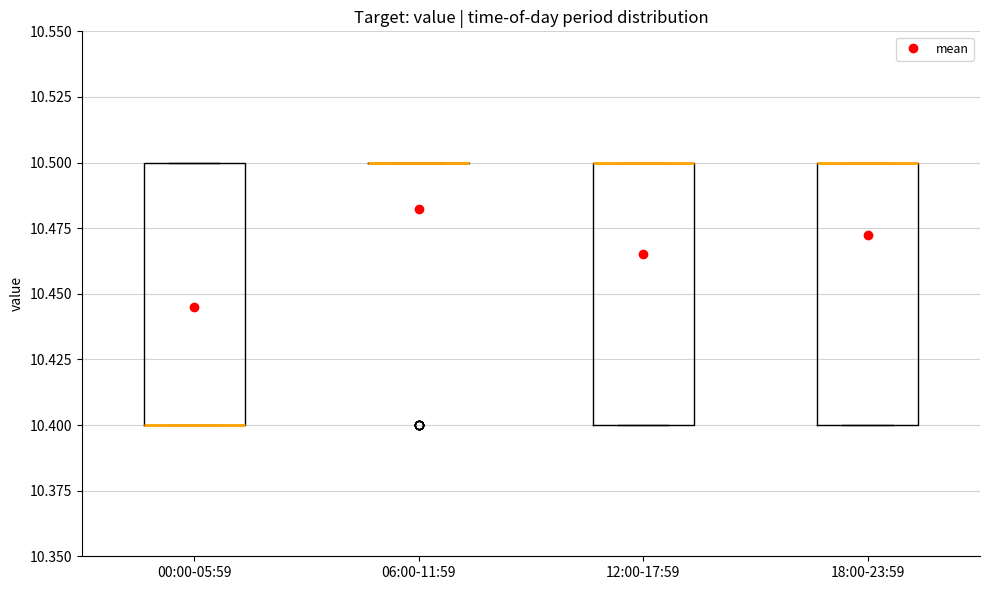

Reading left to right, read every box against the y-axis: the position of its median line, the range the box covers, and the ends of its whiskers. The values are not printed on the chart, so give them approximately, as read against the axis.

00:00-05:59: median 10.4 (drawn on the box's lower edge), box 10.4 to 10.5, whiskers 10.4 to 10.5
06:00-11:59: box collapsed to a line at 10.5, whiskers 10.5 to 10.5
12:00-17:59: median 10.5 (drawn on the box's upper edge), box 10.4 to 10.5, whiskers 10.4 to 10.5
18:00-23:59: median 10.5 (drawn on the box's upper edge), box 10.4 to 10.5, whiskers 10.4 to 10.5